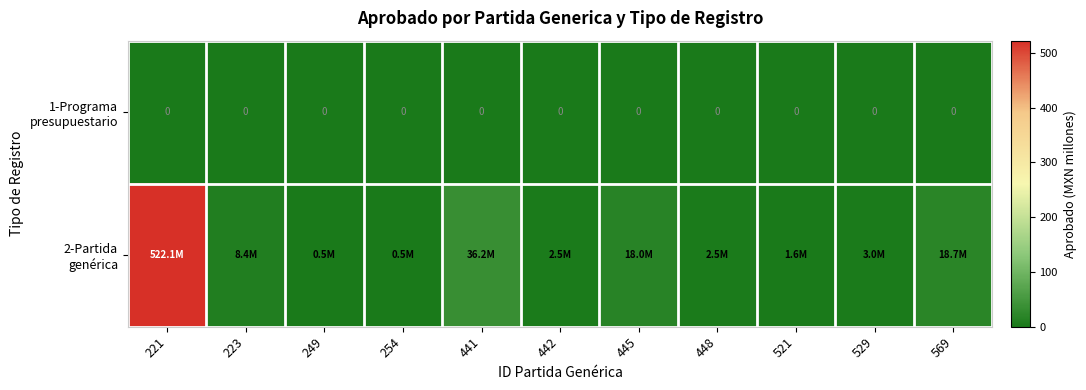

Rank the series at 442 from lowest to highest value.

1-Programa presupuestario, 2-Partida genérica